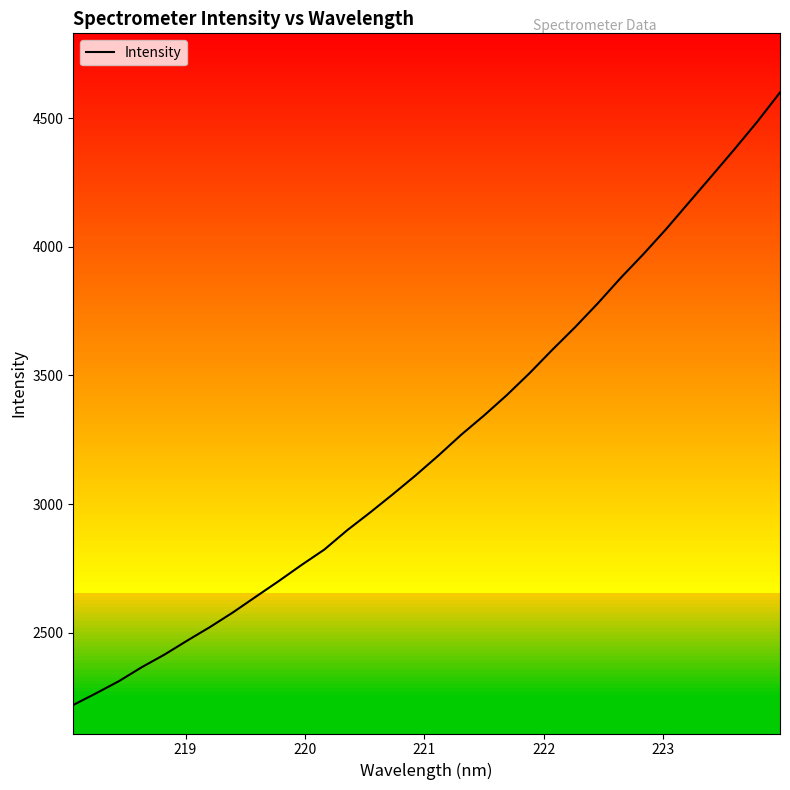

What is the minimum value shown in the chart?

2218.7